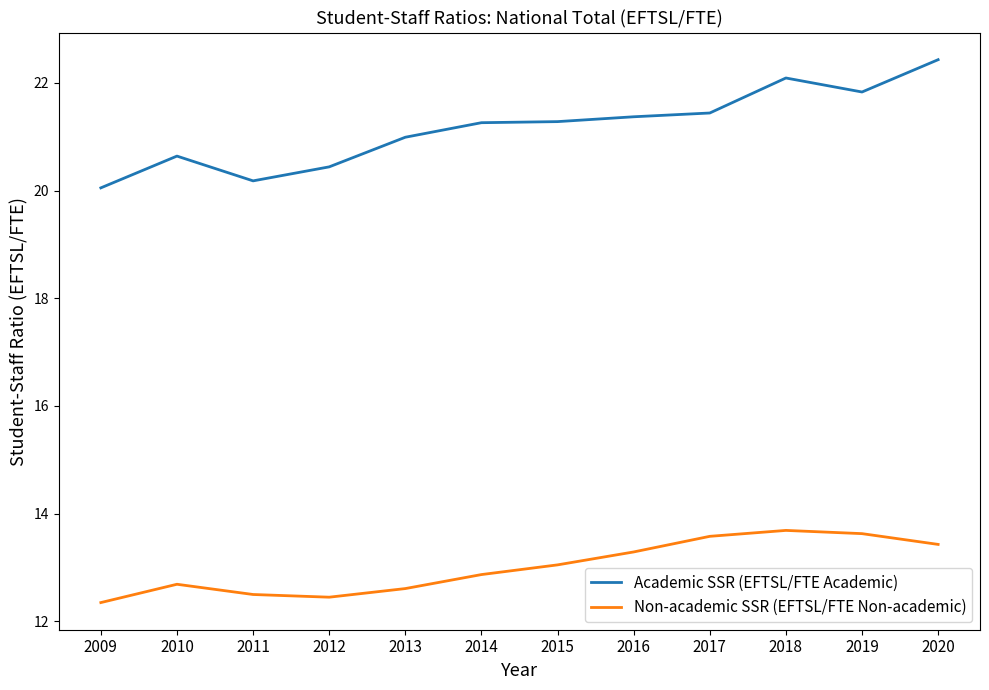

What is the difference between the highest and lowest values at 2016?

8.1